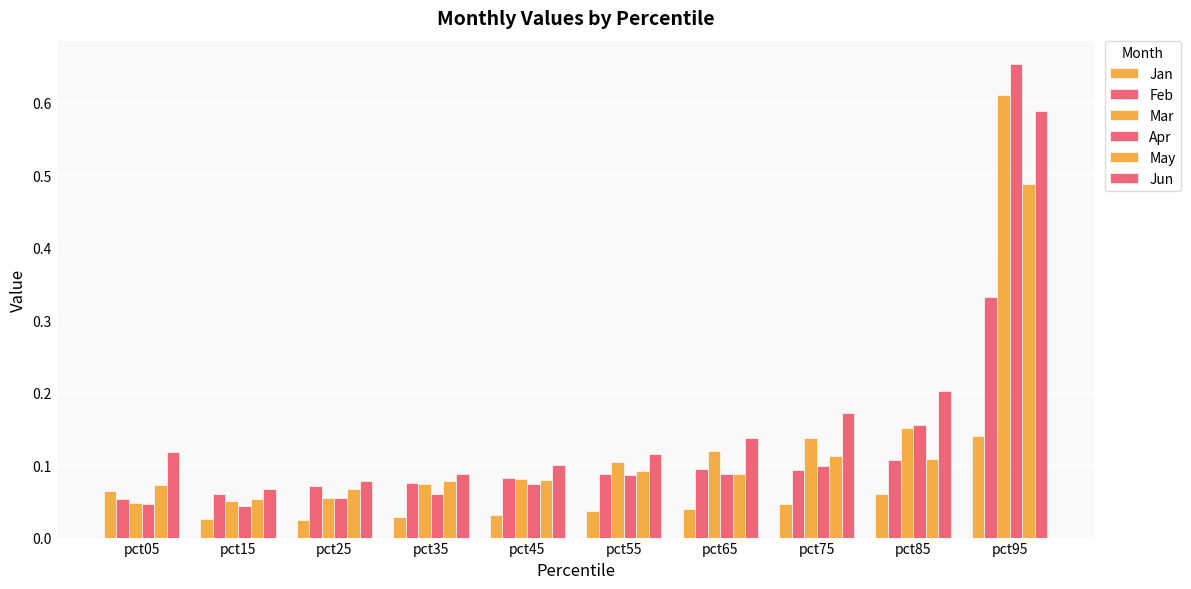

Is it true that Jan equals 0.0 at pct65?

True